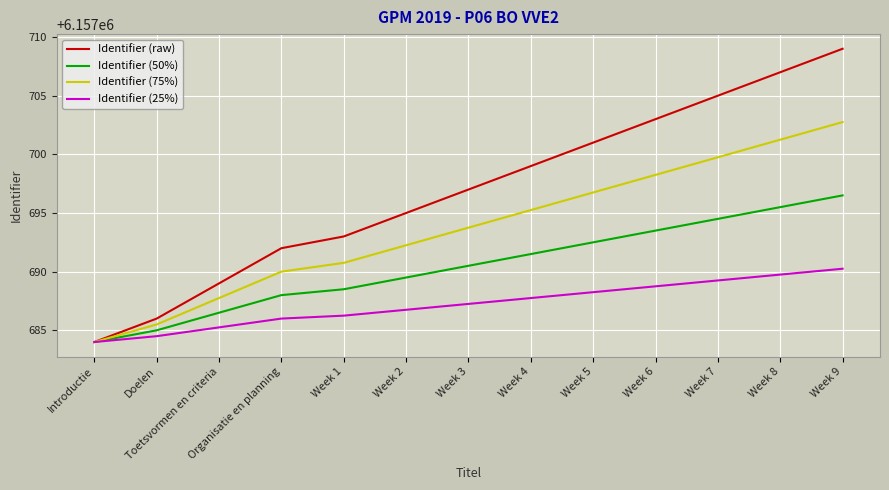

What is the difference between the maximum and minimum values in the Identifier (raw) series?

25.0